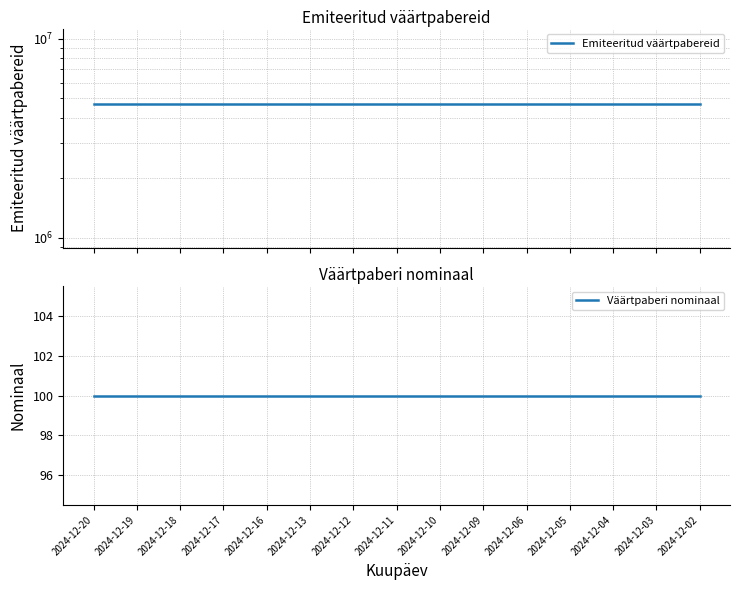

Reading left to right, list all the values displayed in this chart.

Emiteeritud väärtpabereid: 4700000	4700000	4700000	4700000	4700000	4700000	4700000	4700000	4700000	4700000	4700000	4700000	4700000	4700000	4700000
Väärtpaberi nominaal: 100	100	100	100	100	100	100	100	100	100	100	100	100	100	100